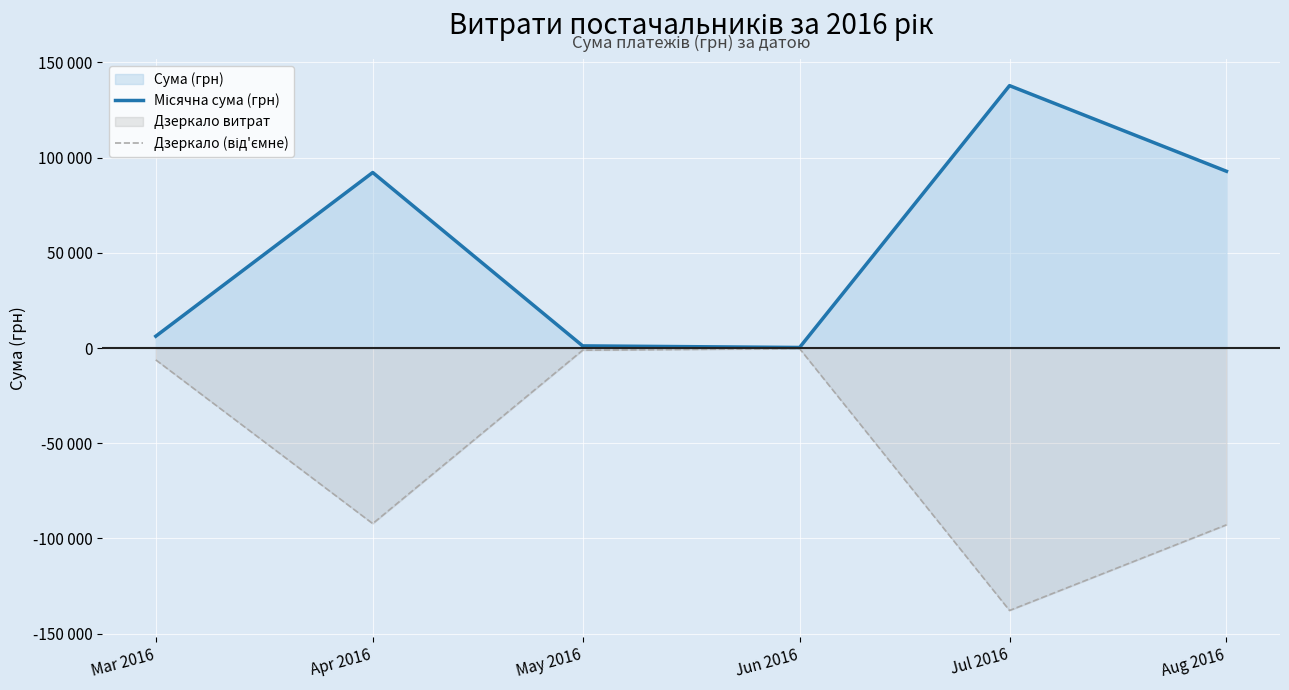

What is the label of the 2nd point from the left?

Apr 2016